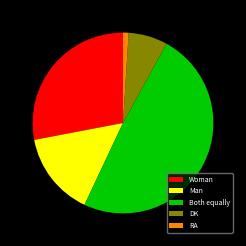

What is the ratio of the value at Man to the value at Woman?

0.5